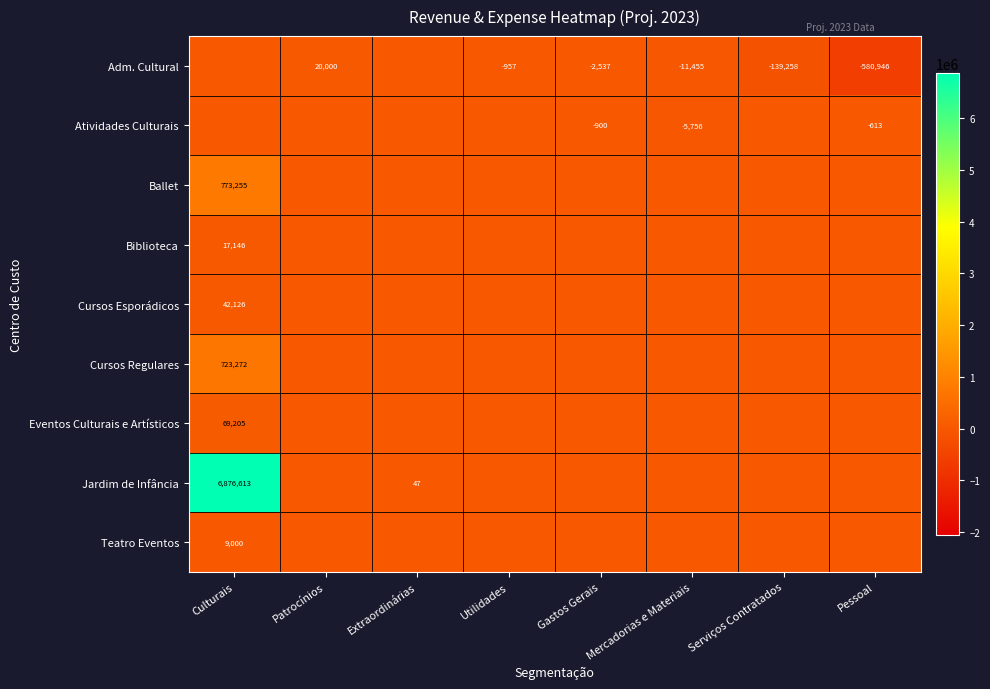

How many distinct data groups are displayed?

9